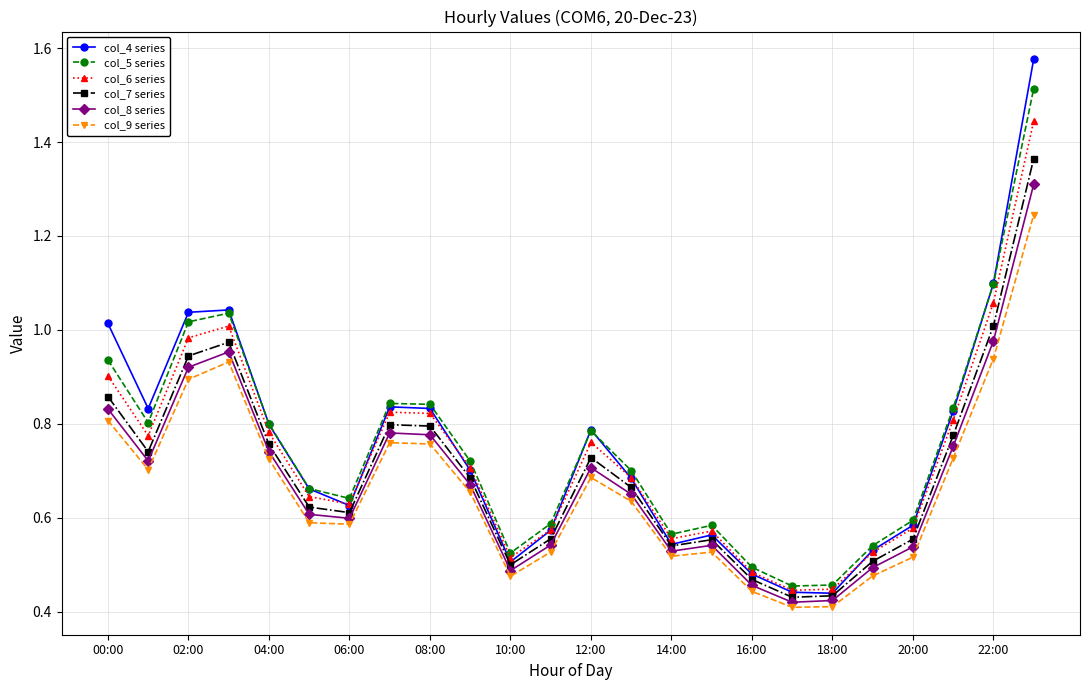

List the series in order of their peak value, highest first.

col_4 series, col_5 series, col_6 series, col_7 series, col_8 series, col_9 series